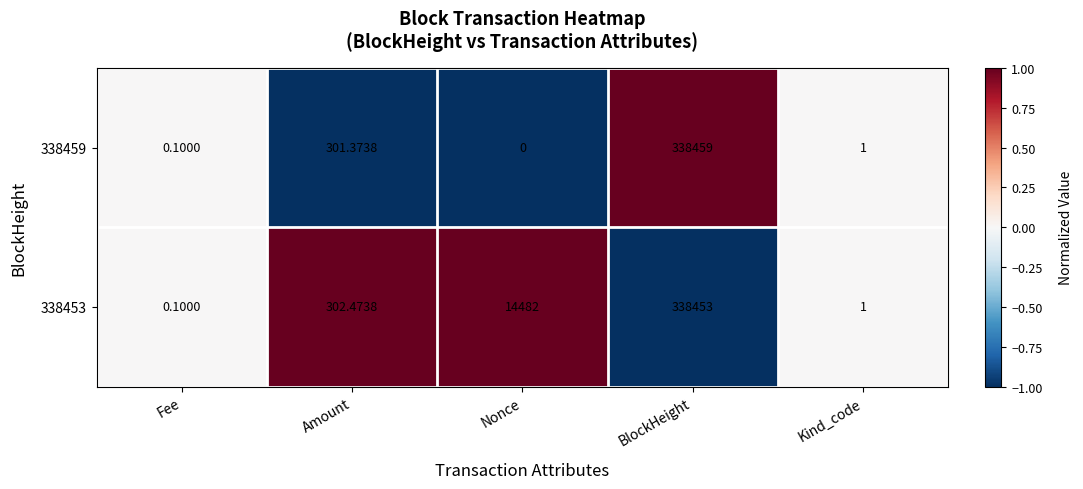

At which label does 338459 reach its minimum?

Nonce